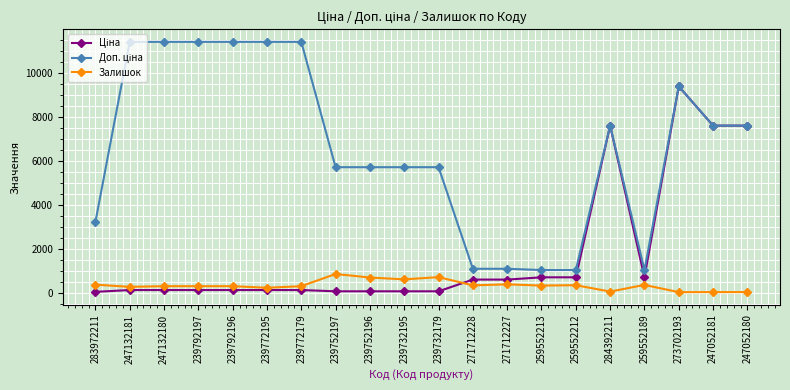

True or false: Залишок has a value of 218.0 at 239772195.

True